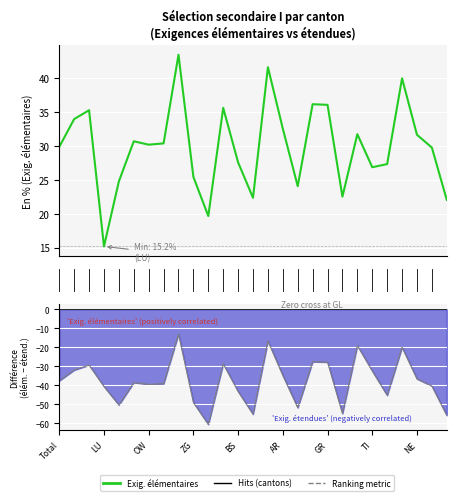

What is the difference between the maximum and second lowest values in the Exigences étendues series?

42.9